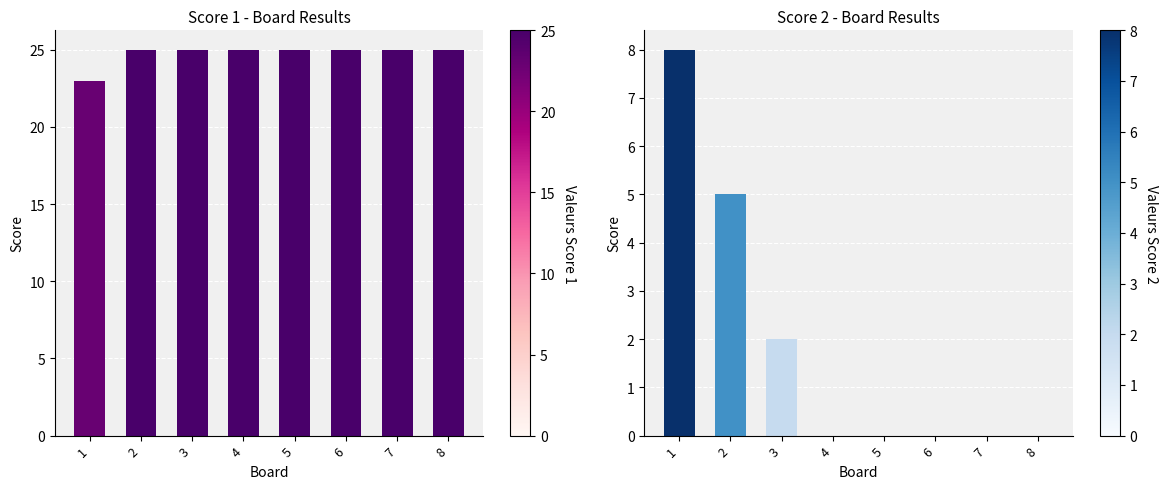

What is the sum of all Score 2 values?

15